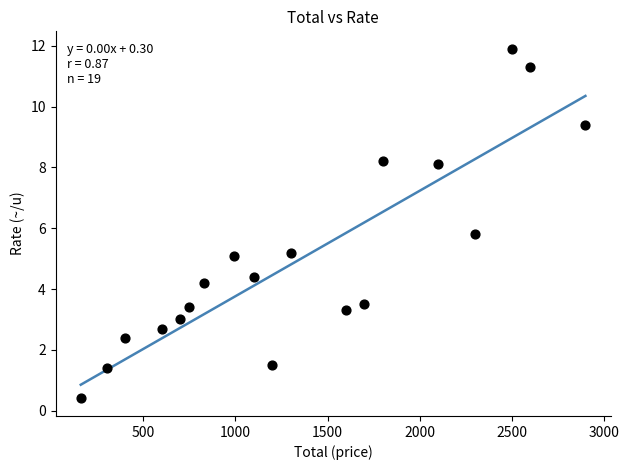

What is the range of X values (max minus min)?

2740.0